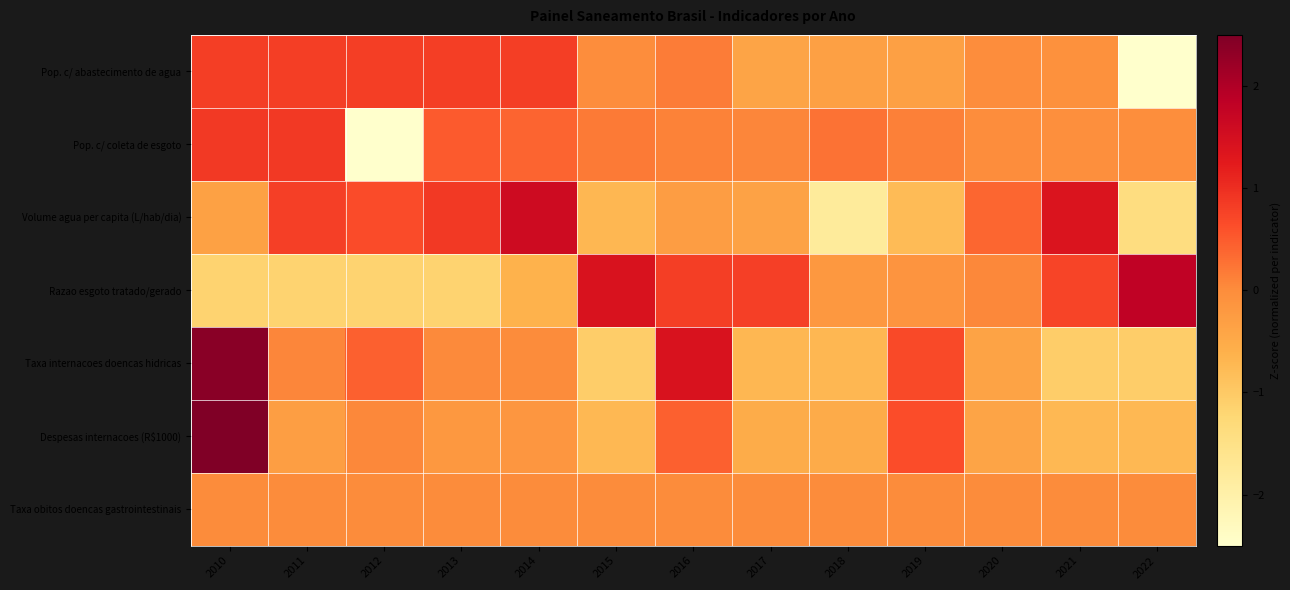

Rank the series by their maximum value, from lowest to highest.

Taxa obitos doencas gastrointestinais, Pop. c/ abastecimento de agua, Pop. c/ coleta de esgoto, Volume agua per capita (L/hab/dia), Razao esgoto tratado/gerado, Taxa internacoes doencas hidricas, Despesas internacoes (R$1000)